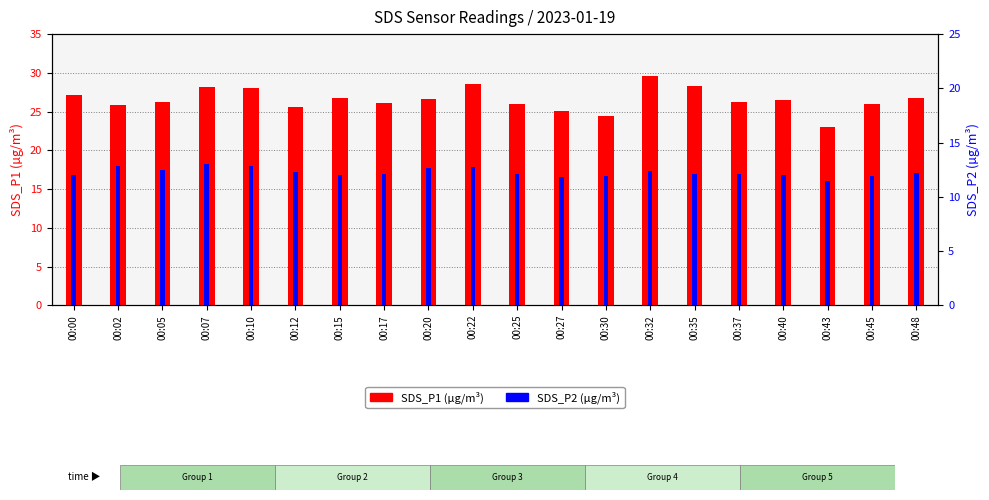

Is the value of SDS_P2 at 00:43 greater than the value of SDS_P1 at 00:15?

No